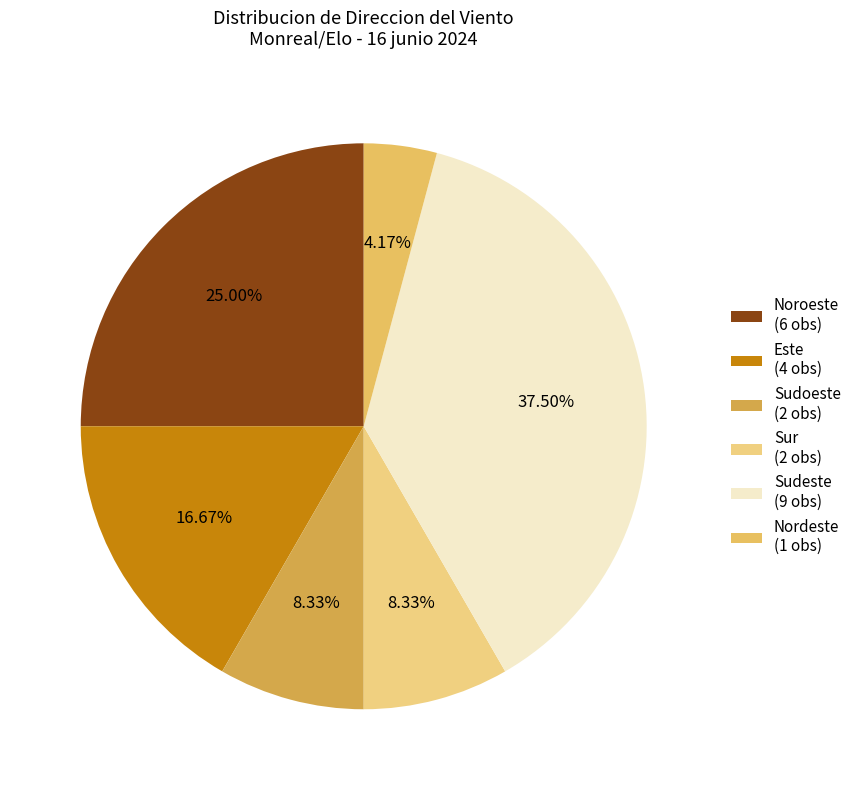

Count the number of slices in the pie.

6